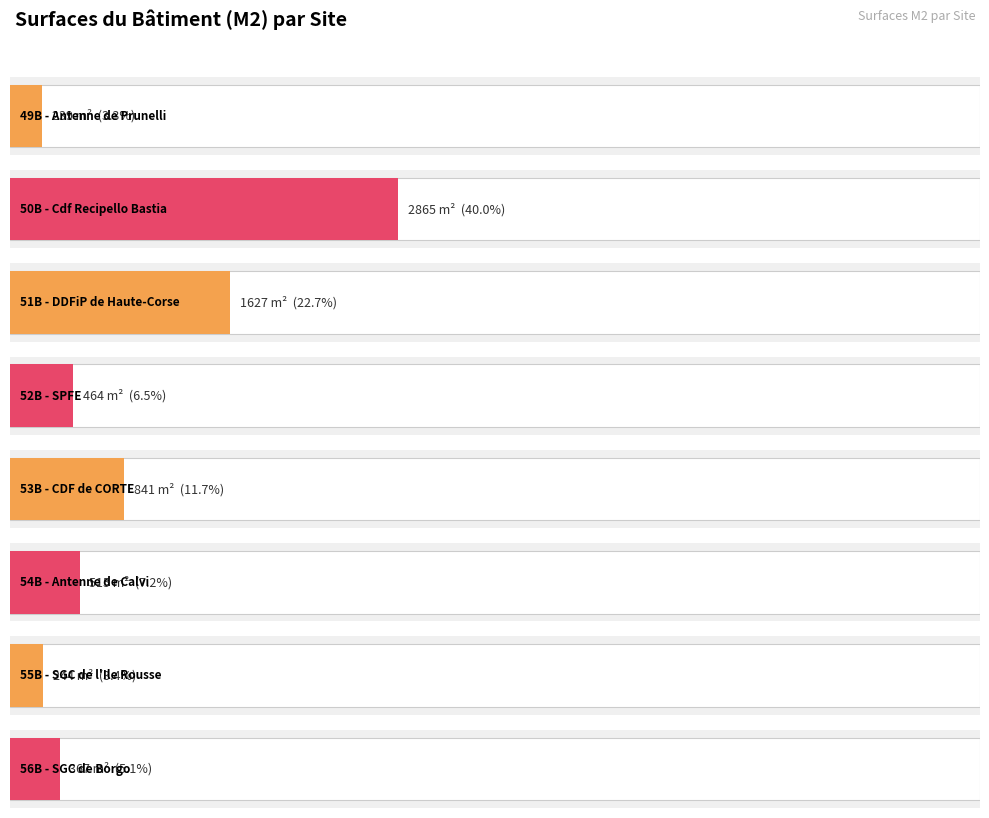

What is the greatest value displayed?

2865